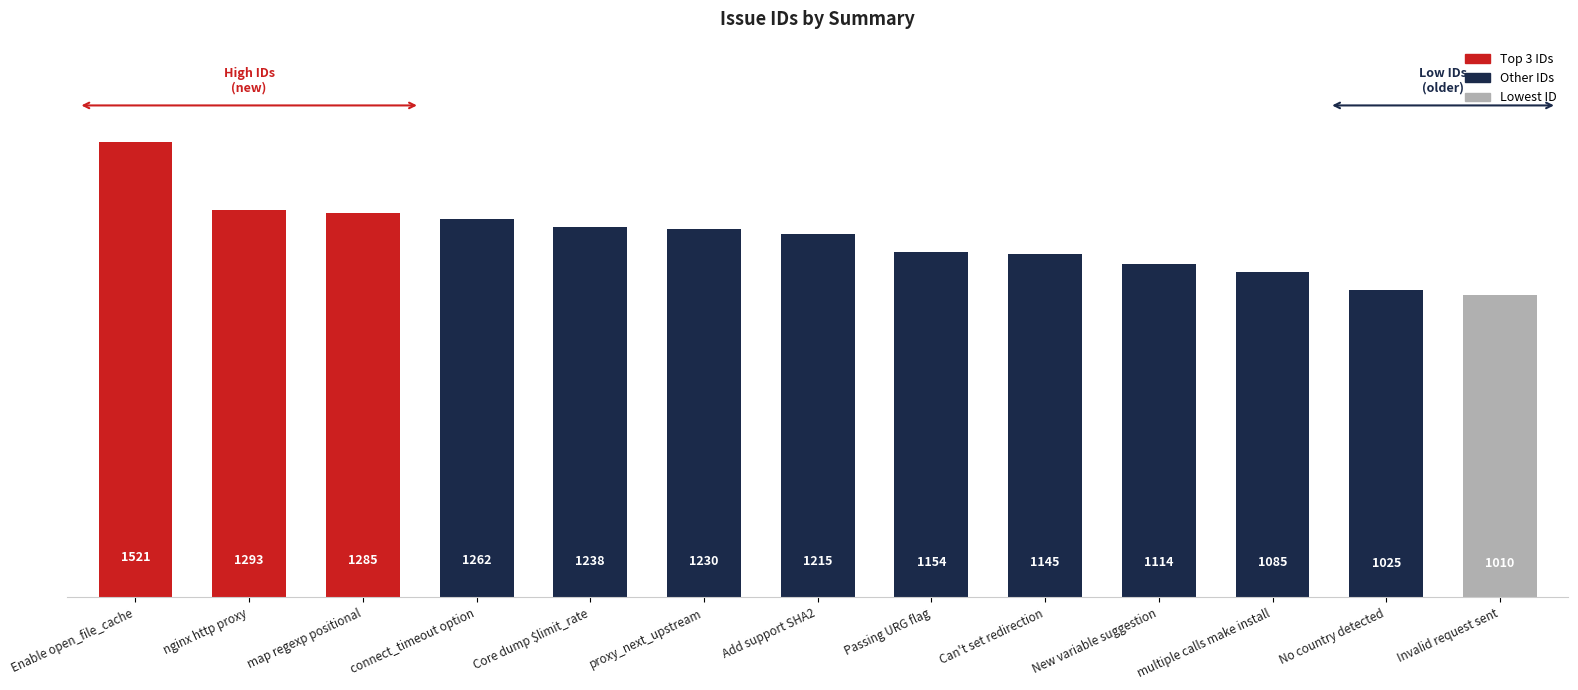

What is the greatest value displayed?

1521